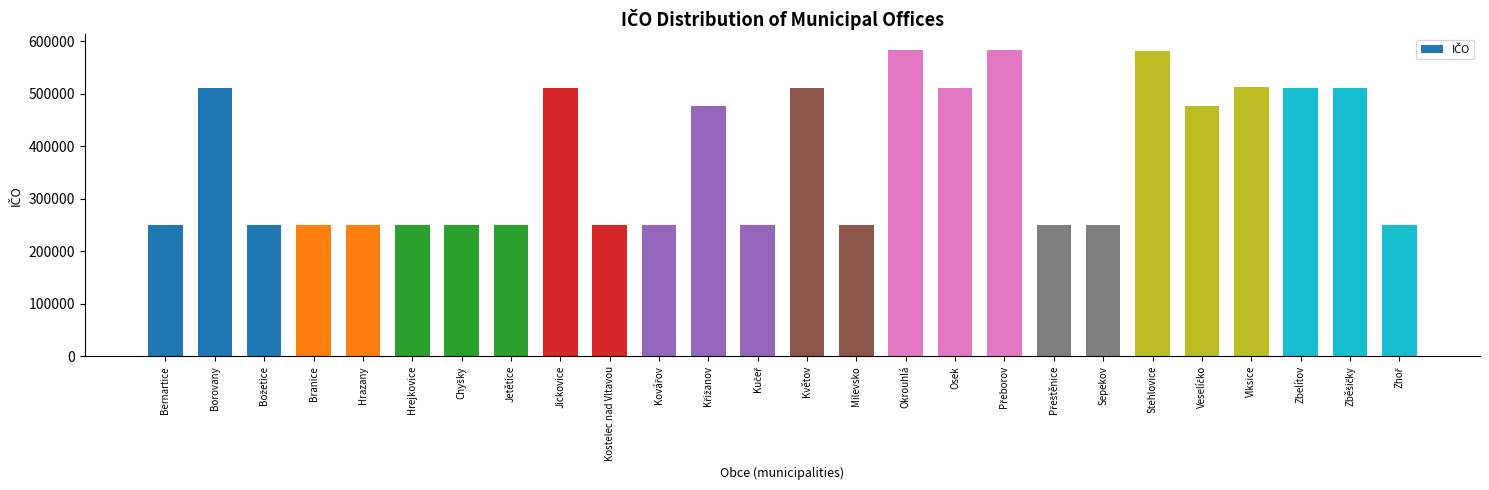

What is the ratio of the value at Stehlovice to the value at Hrazany?

2.3